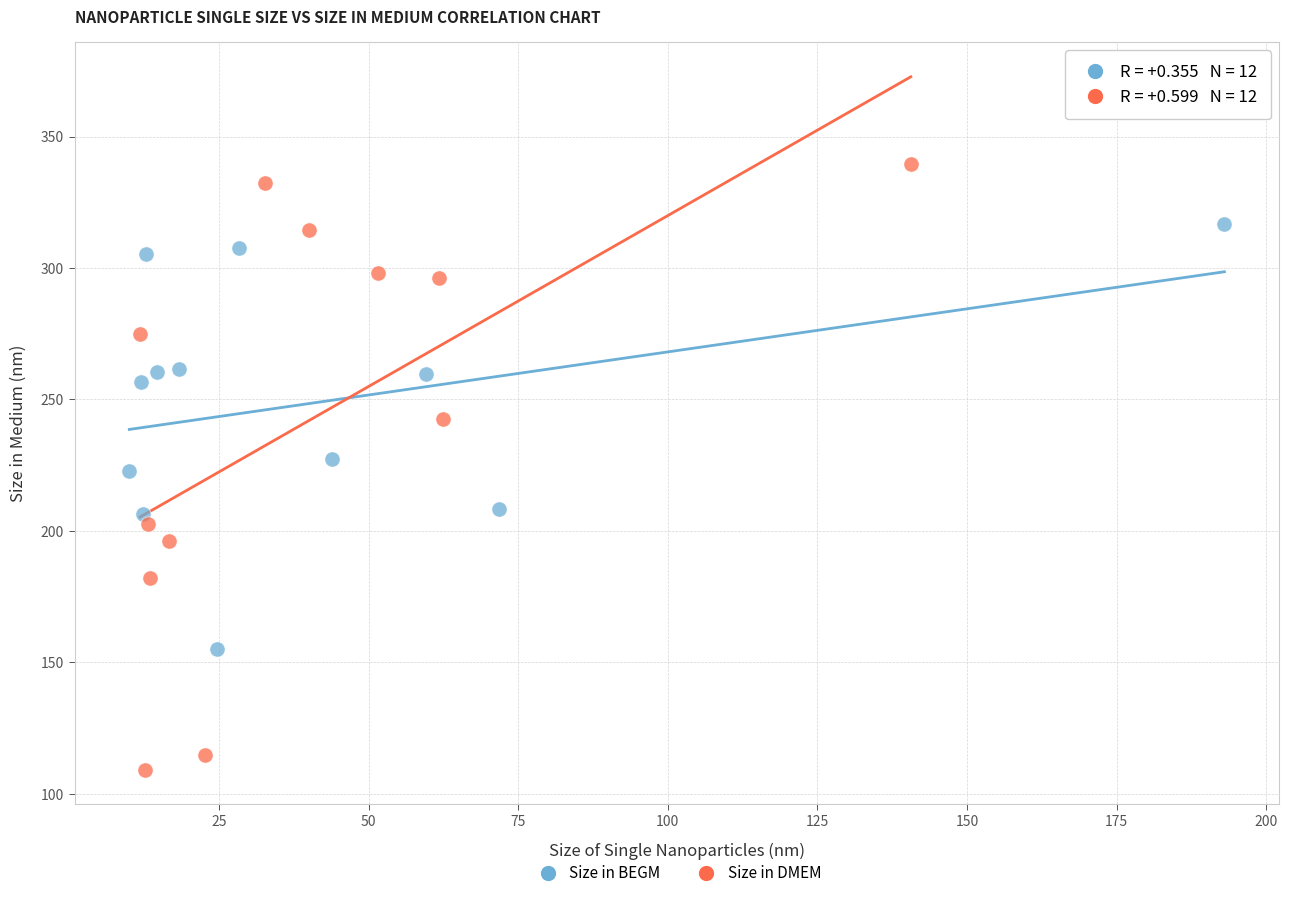

Which series contains the highest Y value?

Size in DMEM